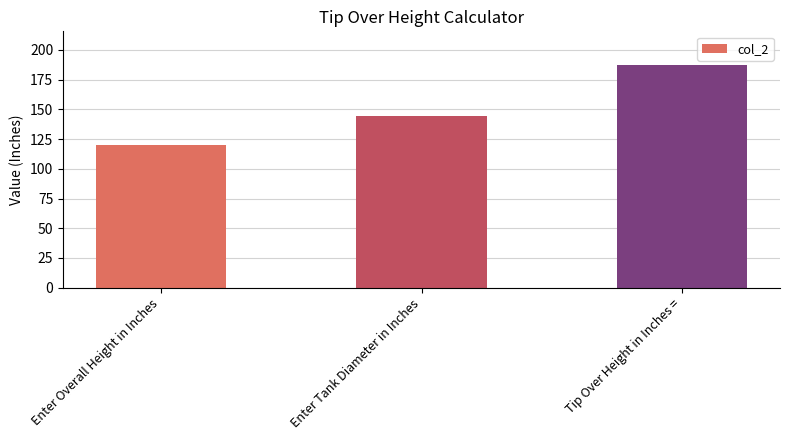

What is the minimum value shown in the chart?

120.0